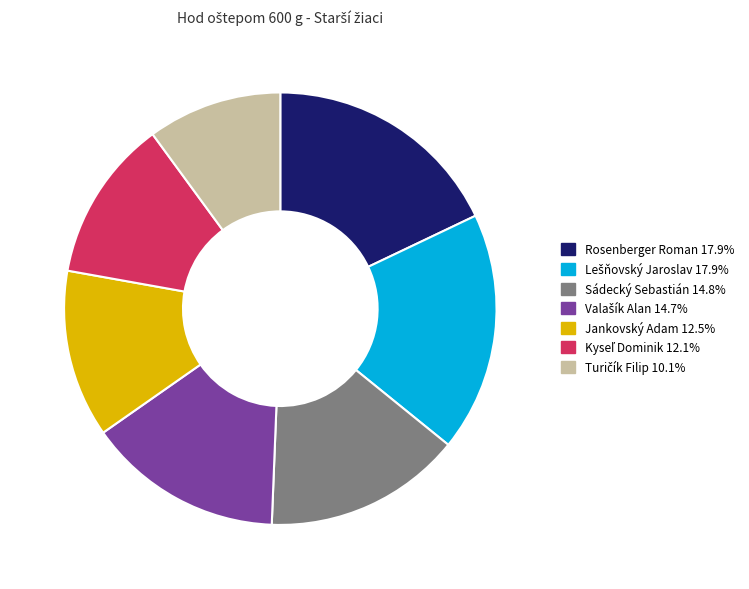

Between Jankovský Adam and Rosenberger Roman, which is larger?

Rosenberger Roman